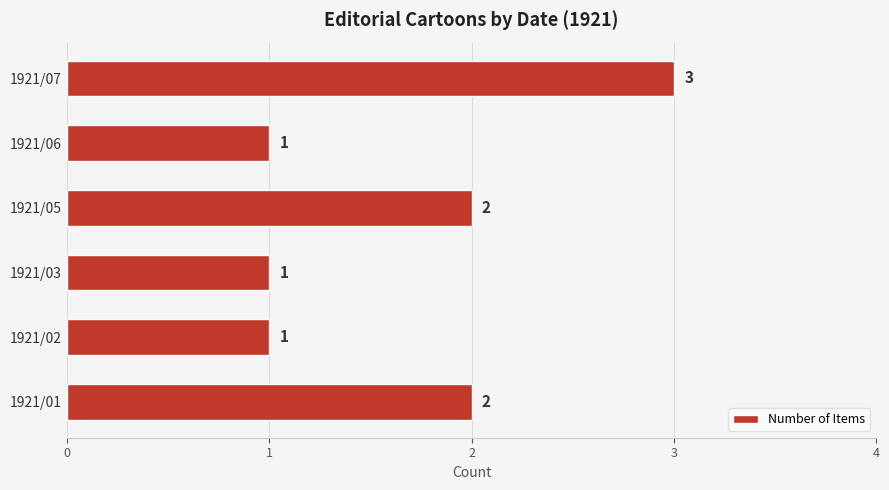

How many series are shown in this chart?

1